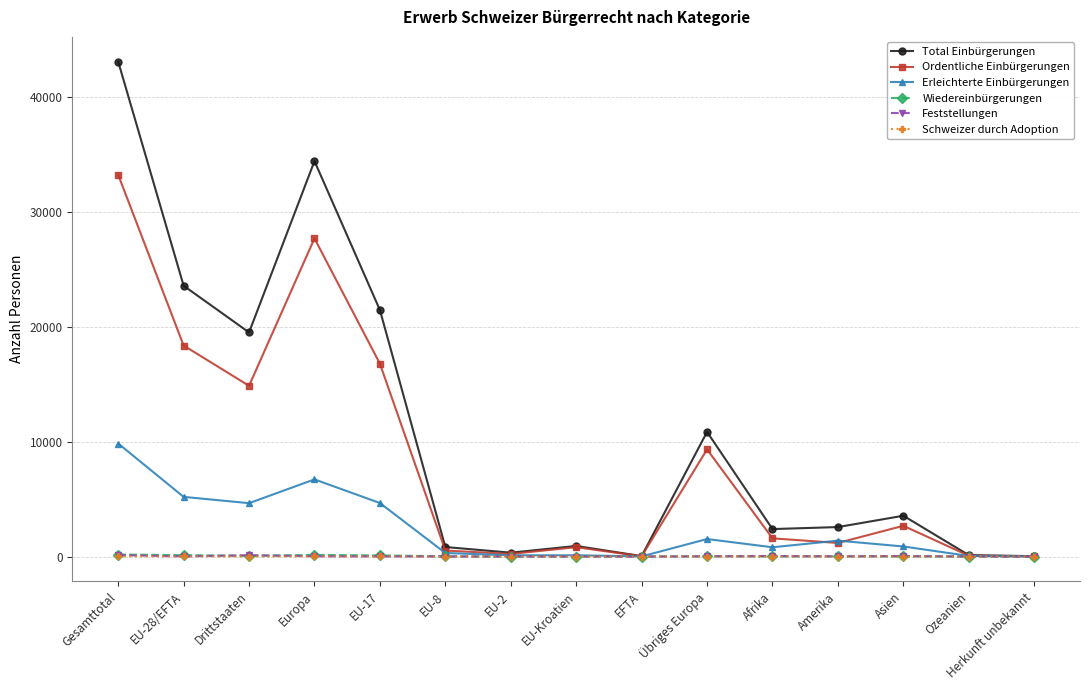

True or false: Erleichterte Einbürgerungen has more than 2 interior local peaks.

True